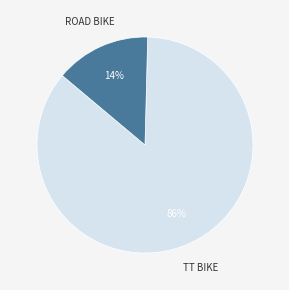

To the nearest percent, what is the average slice percentage?

50%